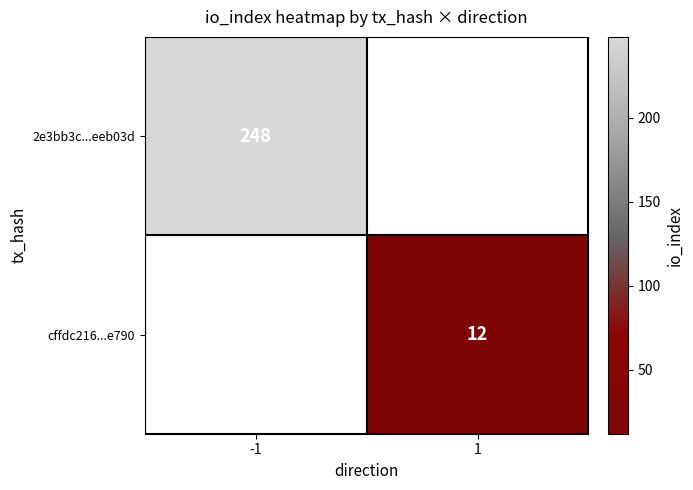

The cffdc216...e790 series shows 12 at 1. True or false?

True